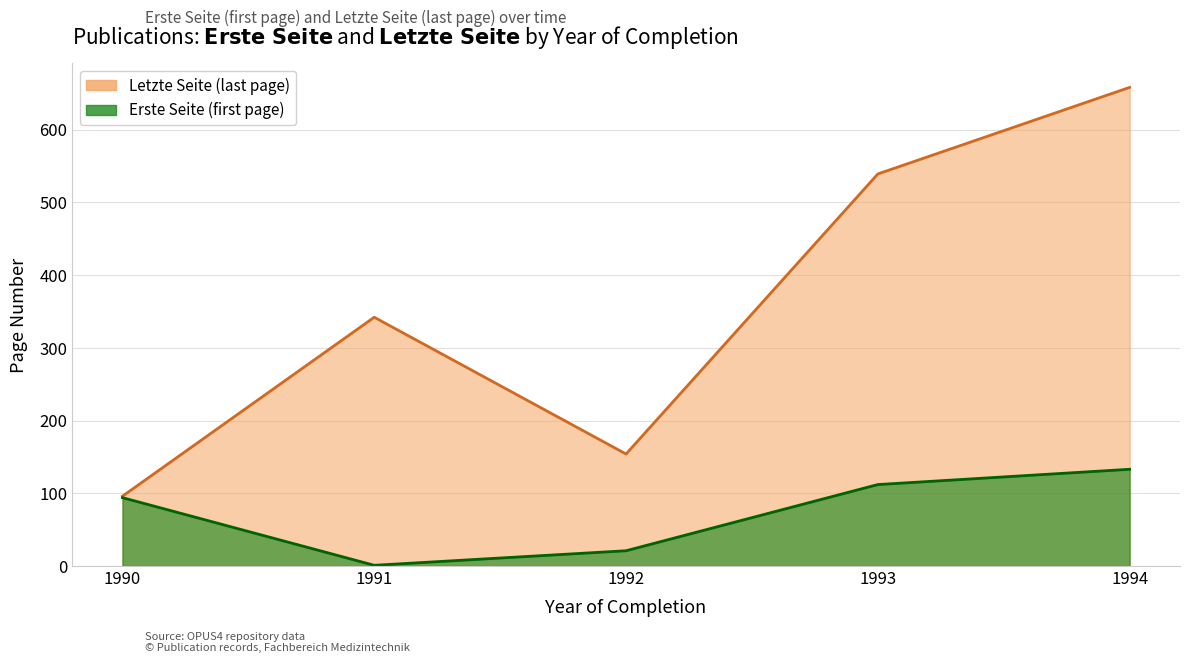

What is the value of the Letzte Seite point at the 2nd from the left?

342